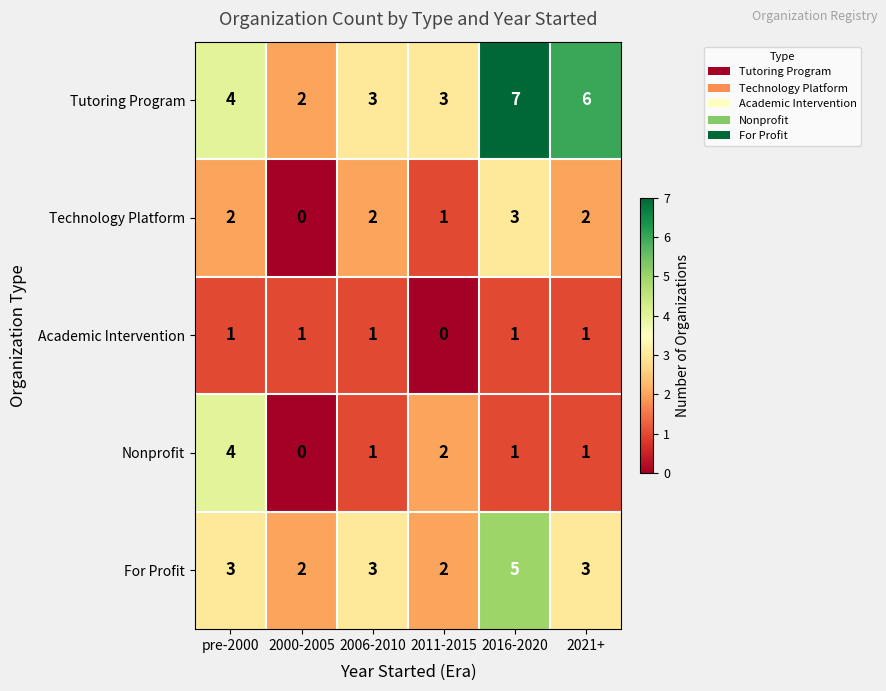

What is the total value across all series at 2000-2005?

5